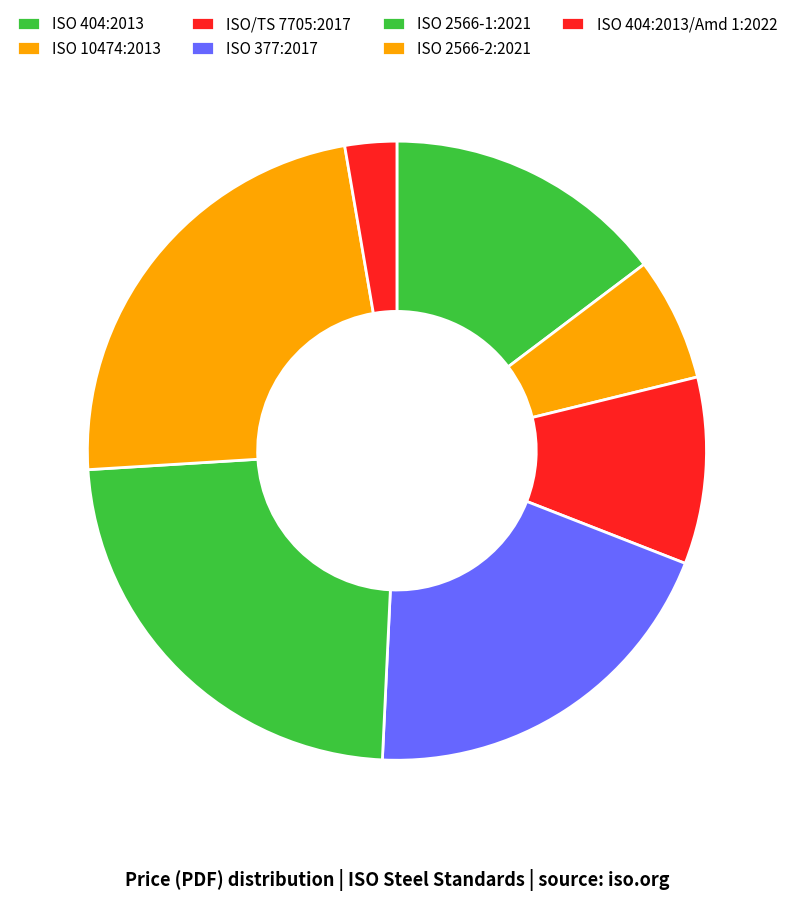

To the nearest percent, what percentage of the pie is ISO/TS 7705:2017?

10%